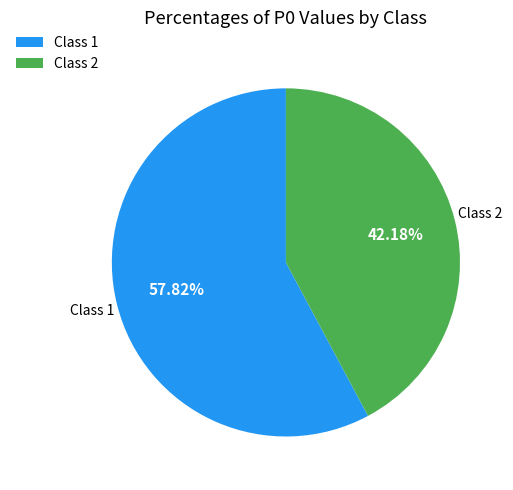

Combined, do Class 1 and Class 2 account for over 50%?

Yes